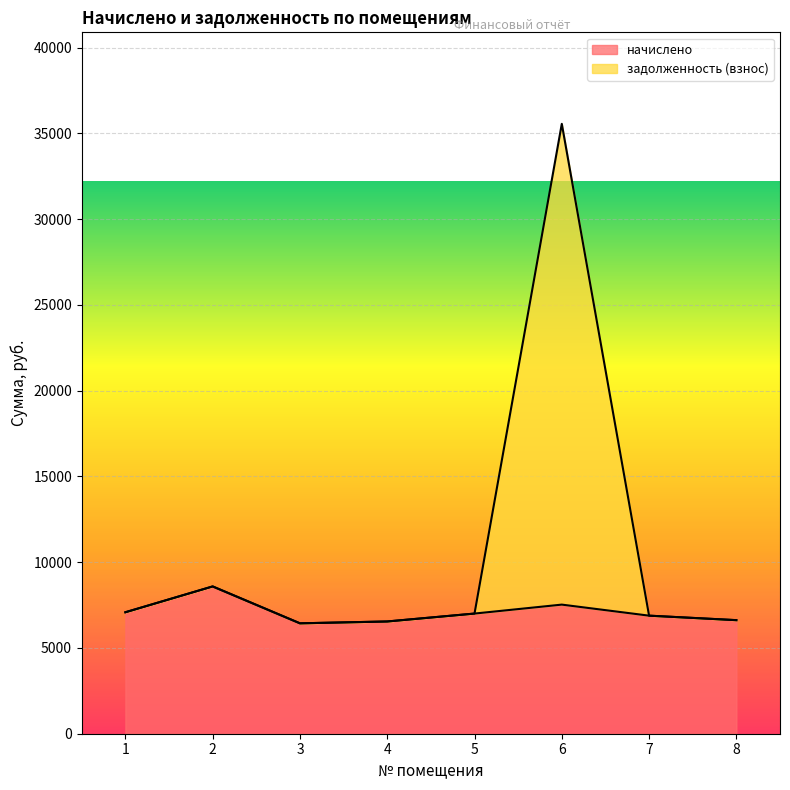

True or false: задолженность (взнос) has more than 2 points higher than both neighbors.

False